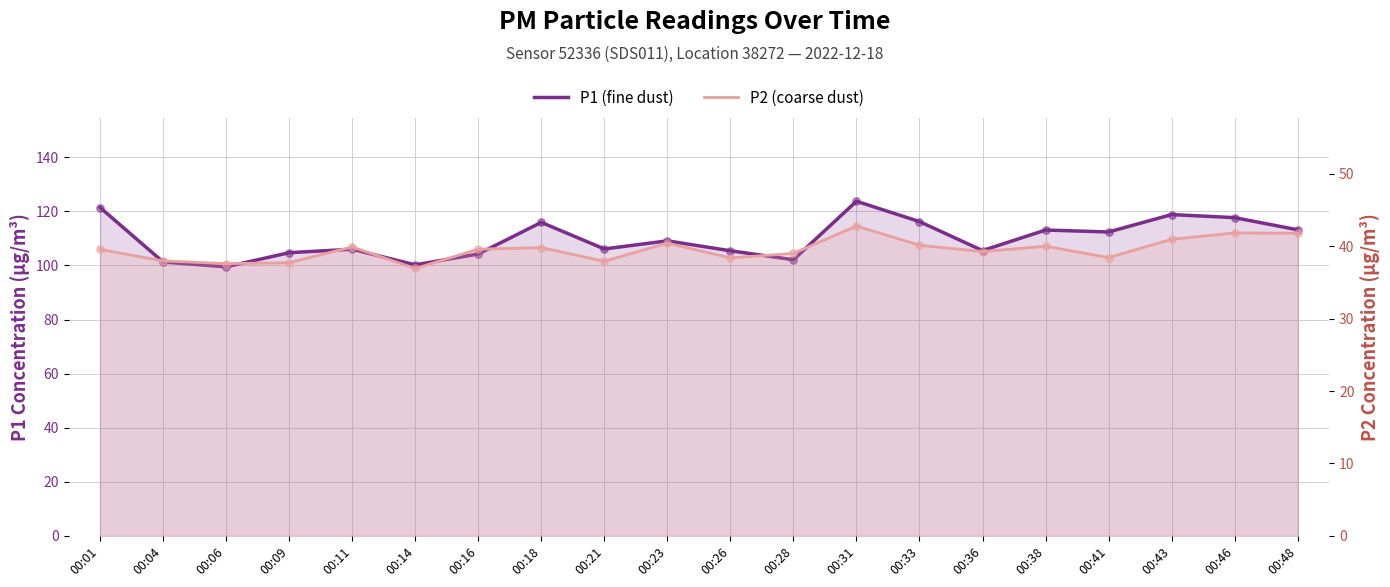

What are all the series names shown in the legend?

P1 (fine dust), P2 (coarse dust)